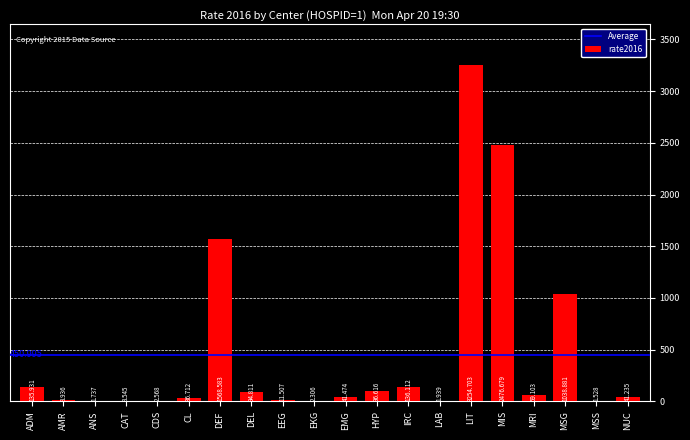

What is the sum of the values at ADM and EKG?

138.2